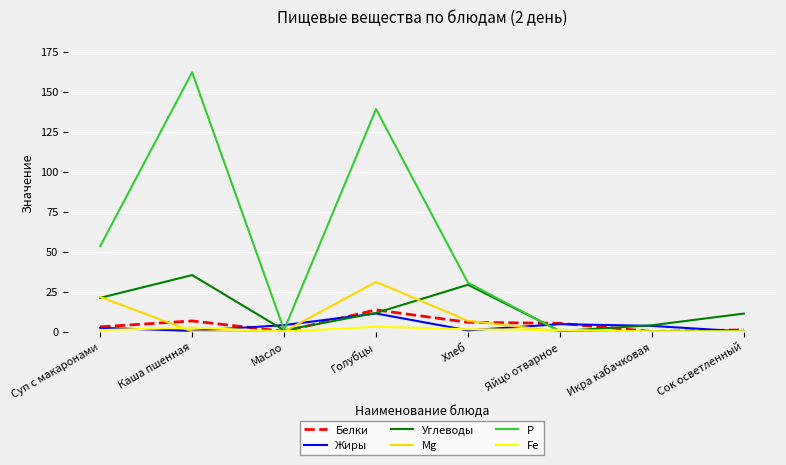

What is the total value across all series at Голубцы?

209.4